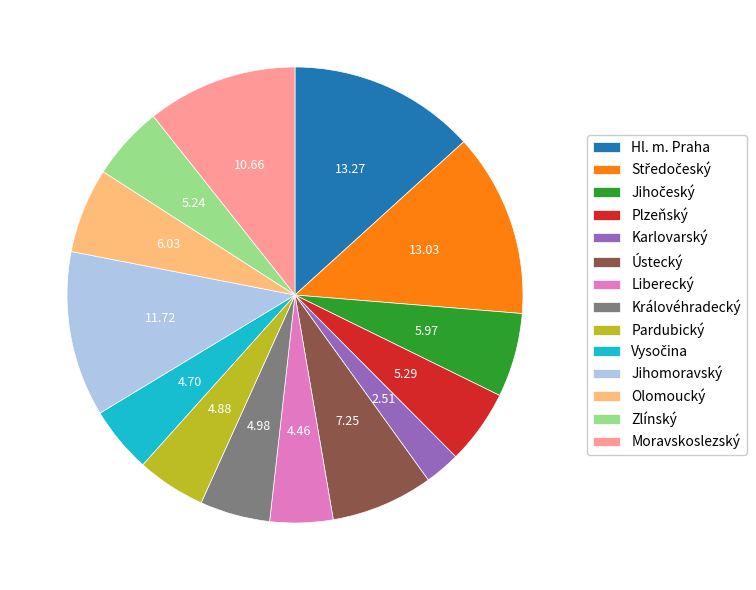

Which category has the smallest portion of the pie?

Karlovarský